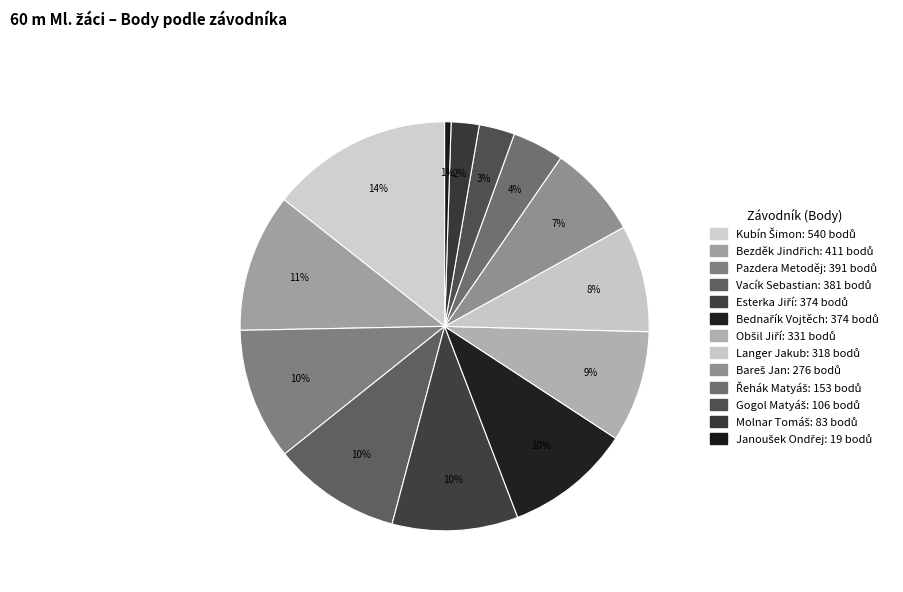

Does Molnar Tomáš account for over 50% of the chart?

No